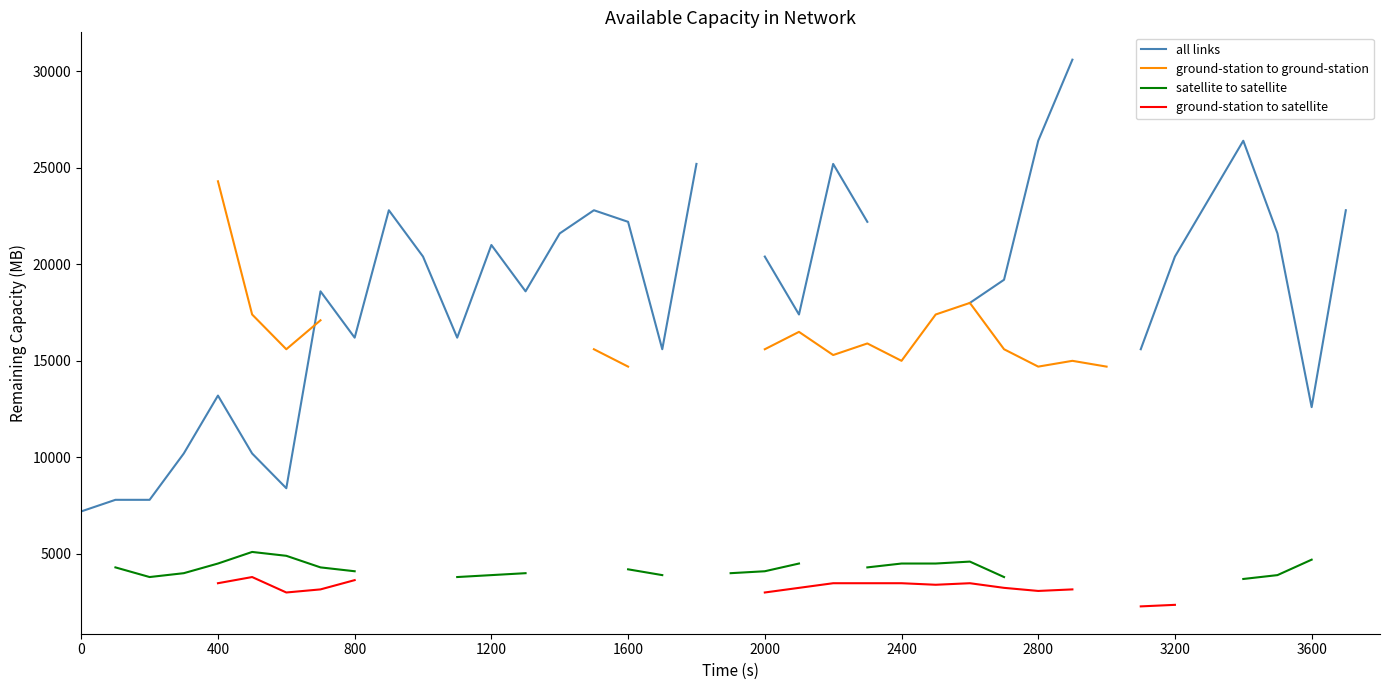

Does the chart have visible grid lines?

No